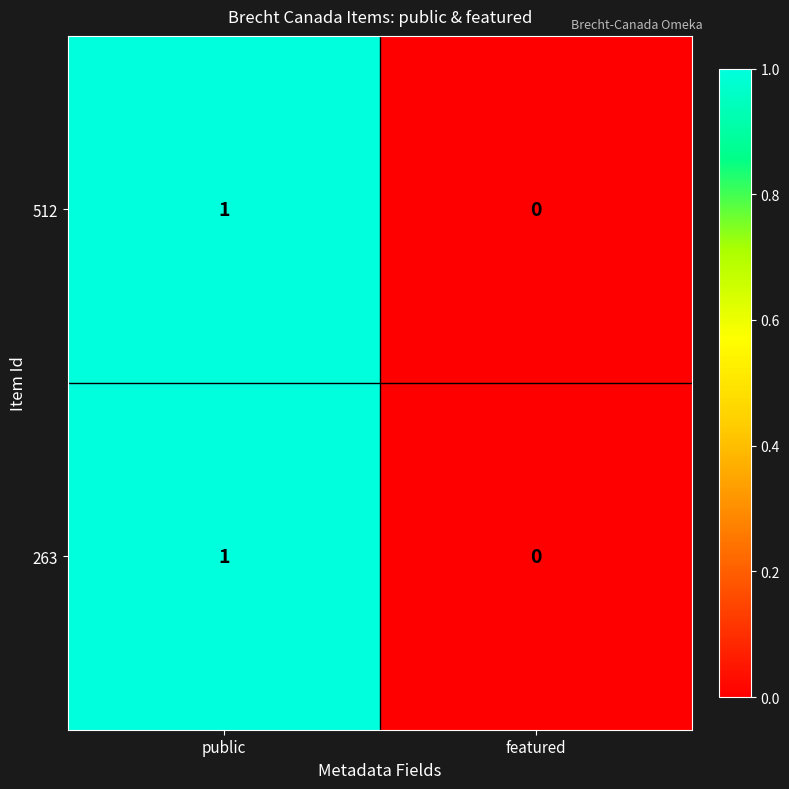

Reading left to right, extract all data points from this chart.

512: 1	0
263: 1	0